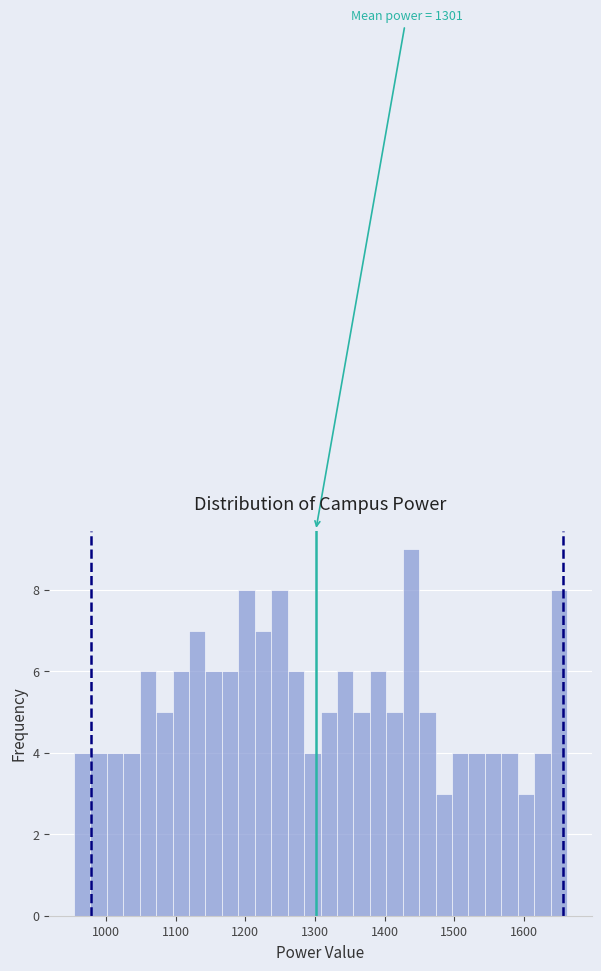

Read against the x-axis, roughly where is the centre of the tallest bar?

1440